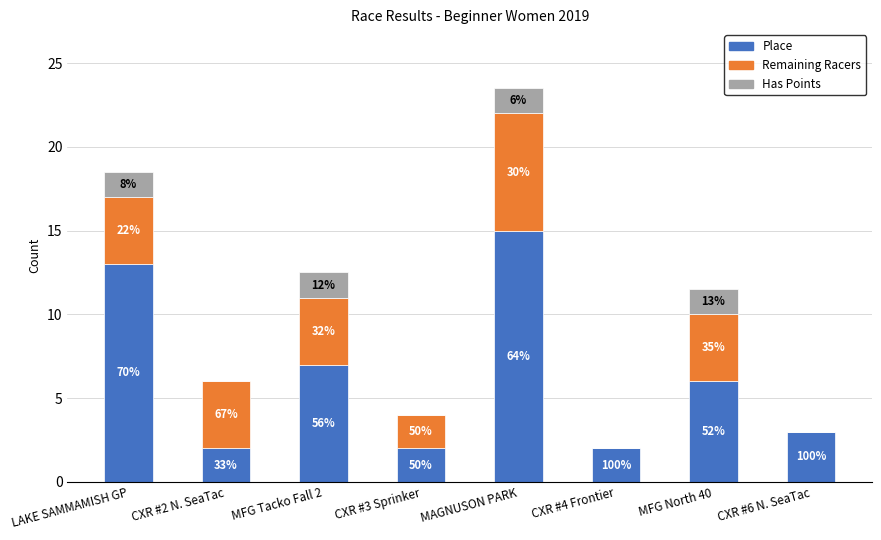

What are all the series names shown in the legend?

Place, Remaining Racers, Has Points